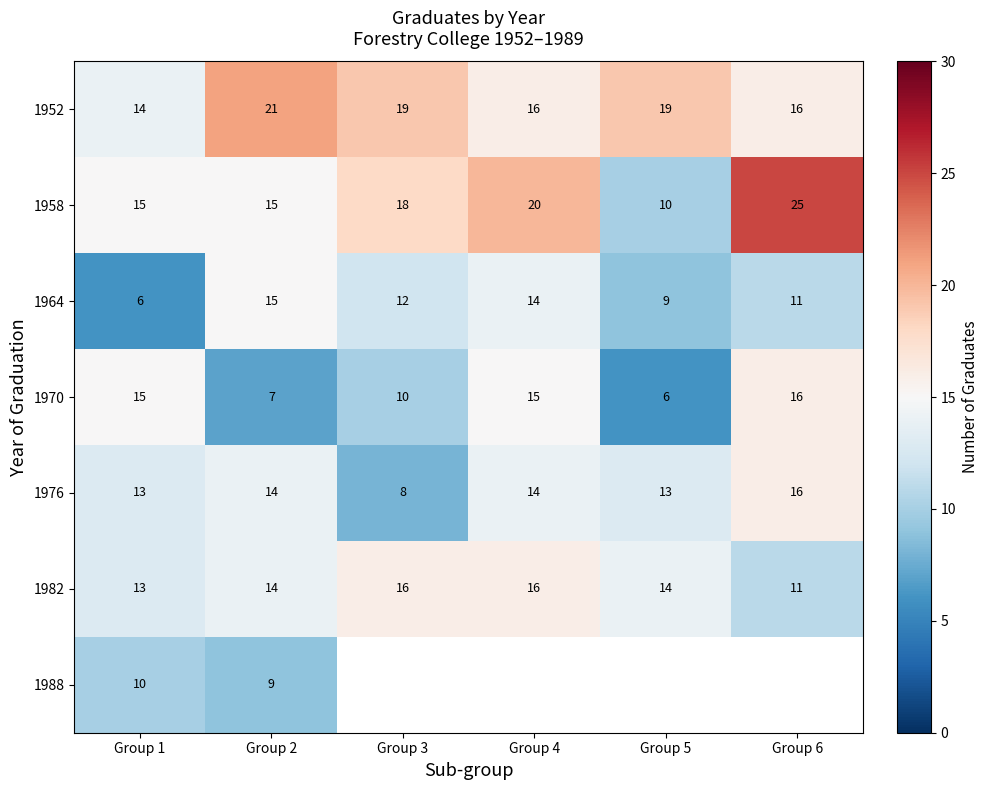

At which label does 1964 reach its peak?

Group 2